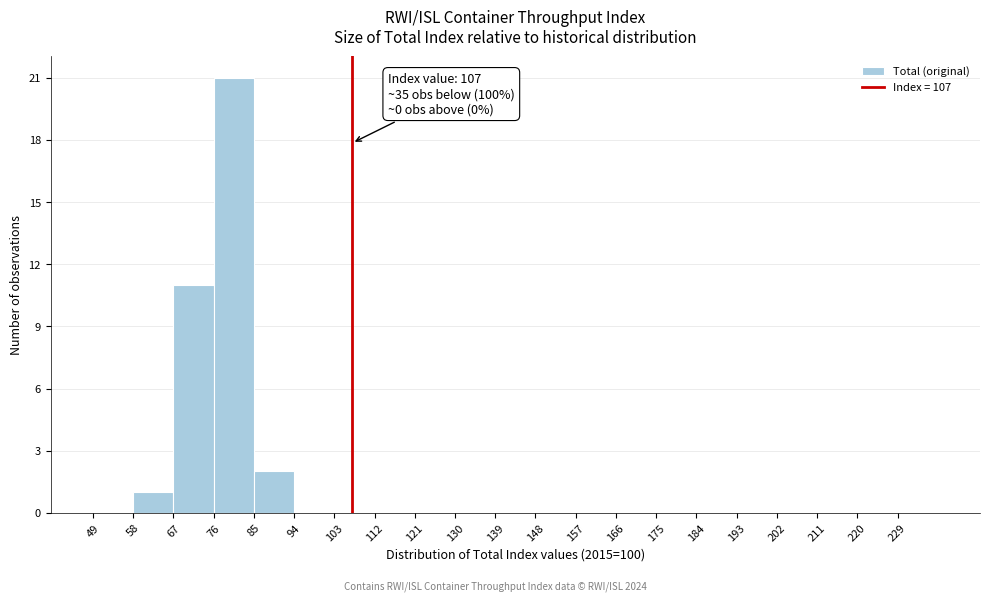

Over which range of the x-axis is the bar tallest?

76 to 85